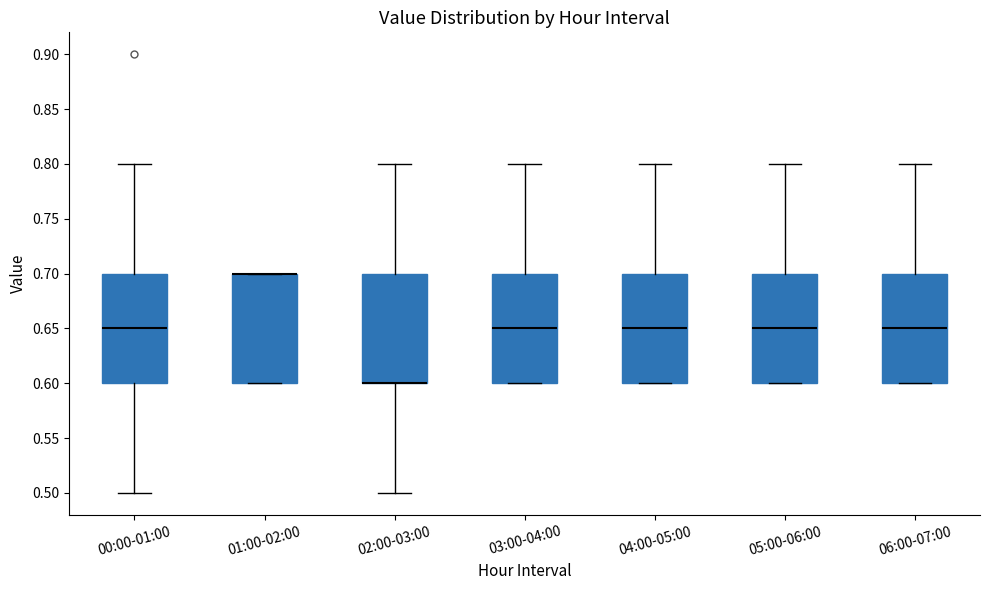

Where does the upper whisker of the box for 03:00-04:00 end on the y-axis? The values are not printed on the chart, so give them approximately, as read against the axis.

0.80